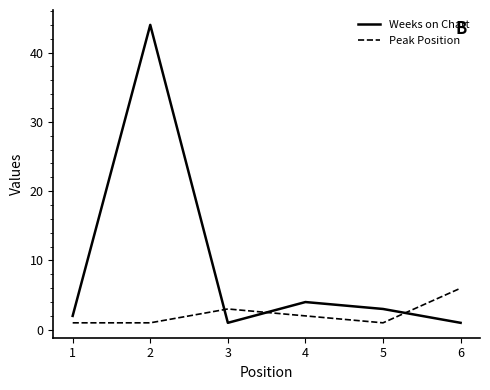

At which label is Weeks on Chart closest to 22?

4